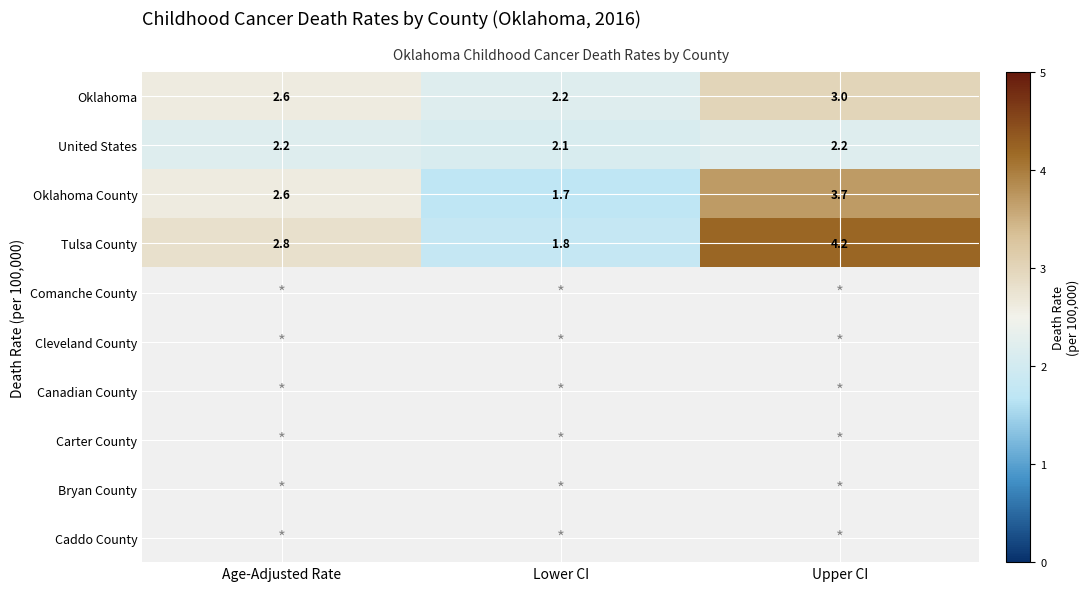

What is the difference between the highest and lowest values at Lower CI?

0.5